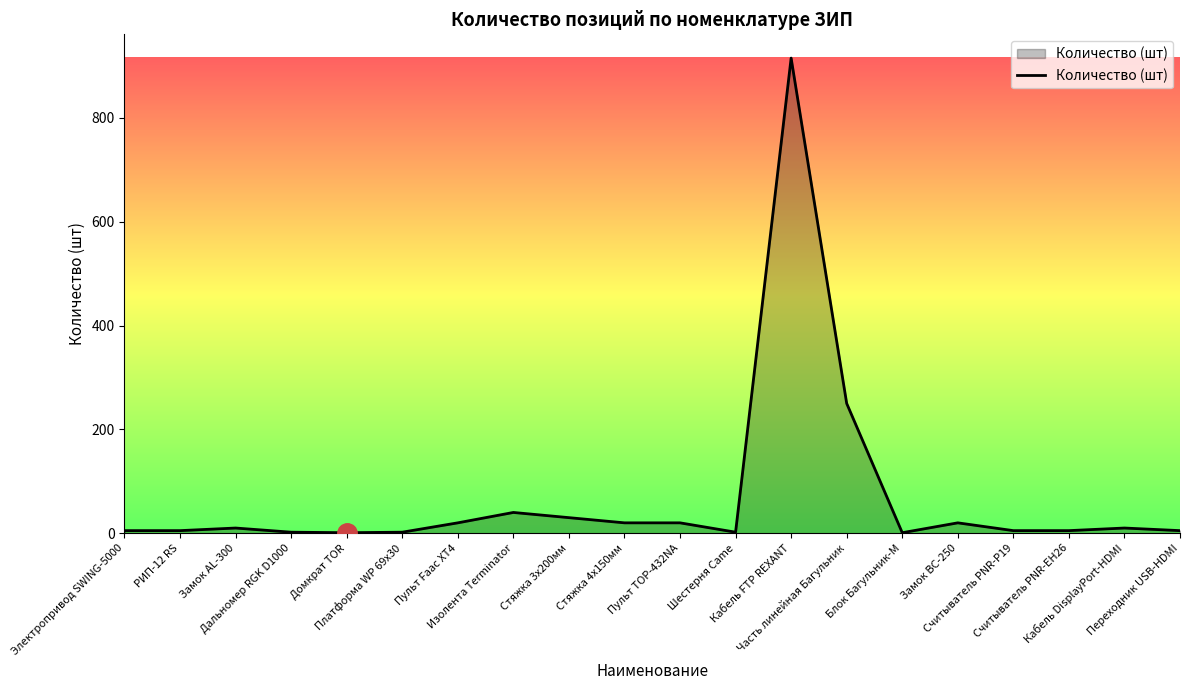

What is the difference between the maximum and minimum values?

914